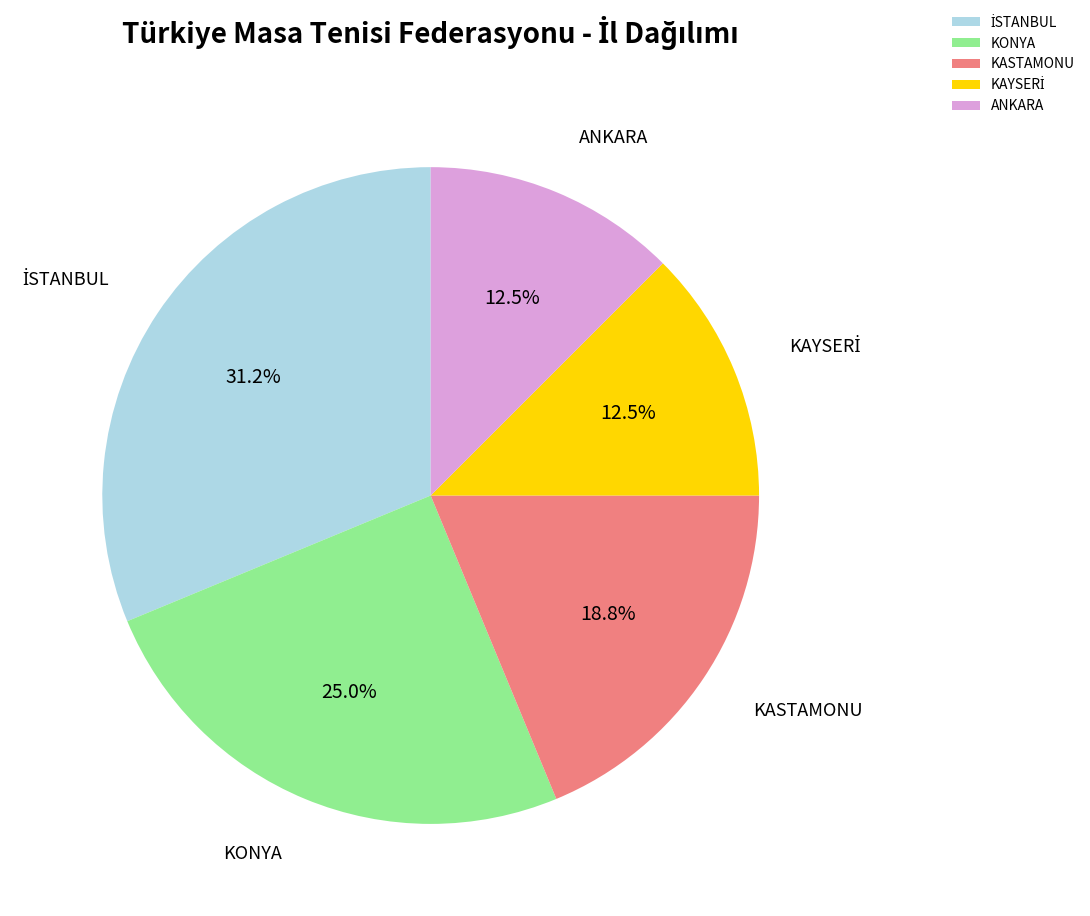

Is there any slice that represents more than half of the pie?

No